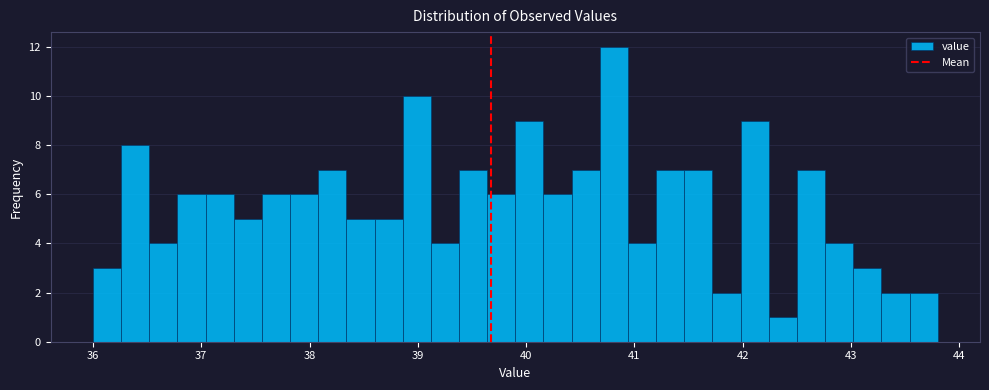

Around what value on the x-axis is the tallest bar? Give the approximate position of its centre, as read against the axis.

40.8